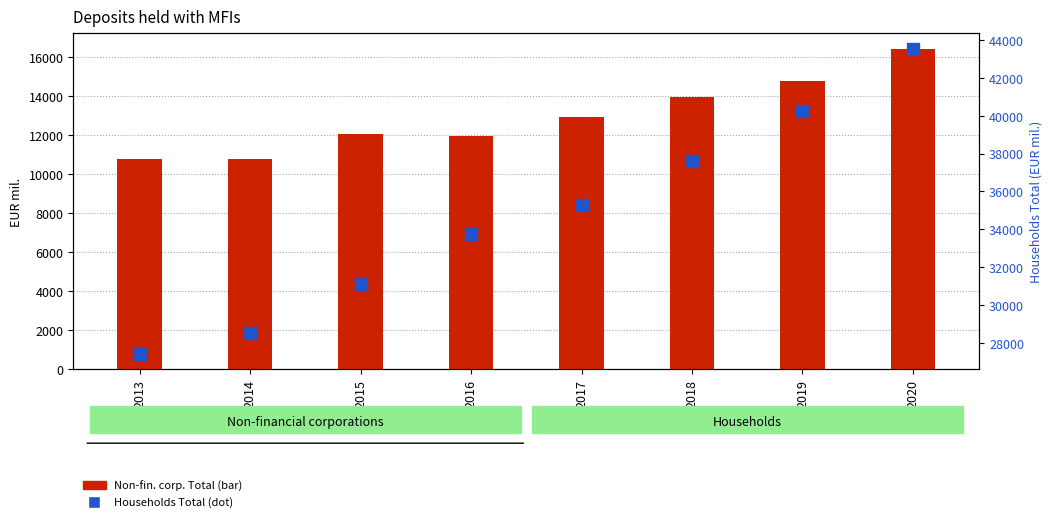

Reading left to right, extract all data points from this chart.

Non-fin. corp. Total: 10765.1	10756.5	12063.6	11959.7	12910.4	13948.8	14744.3	16386.8
Households Total: 27412.7	28546.7	31095.8	33734.9	35287.8	37618.6	40252.7	43548.3